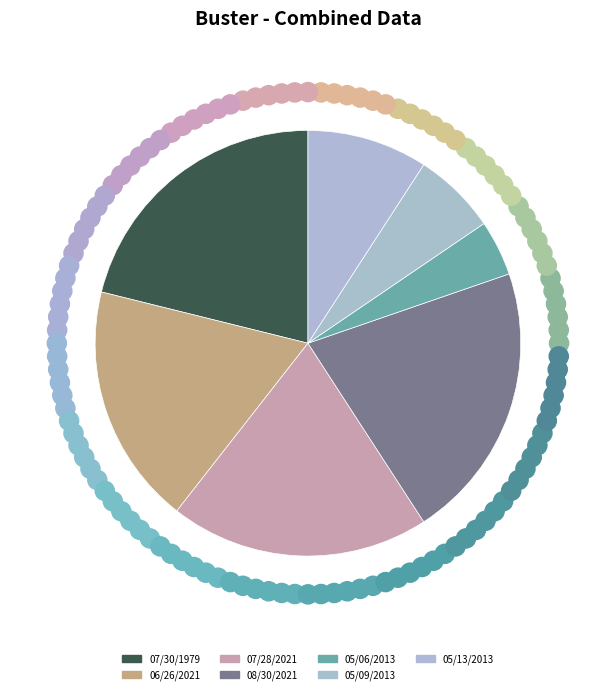

To the nearest percent, what percentage of the pie is 05/13/2013?

9%